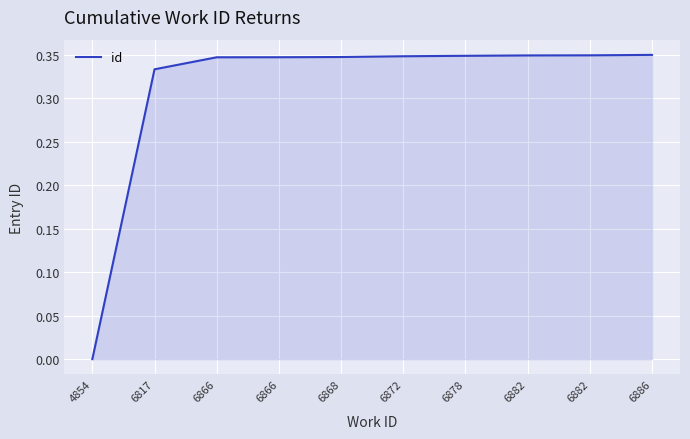

Rank the categories by value from lowest to highest.

4854, 6817, 6866, 6866, 6868, 6872, 6878, 6882, 6882, 6886